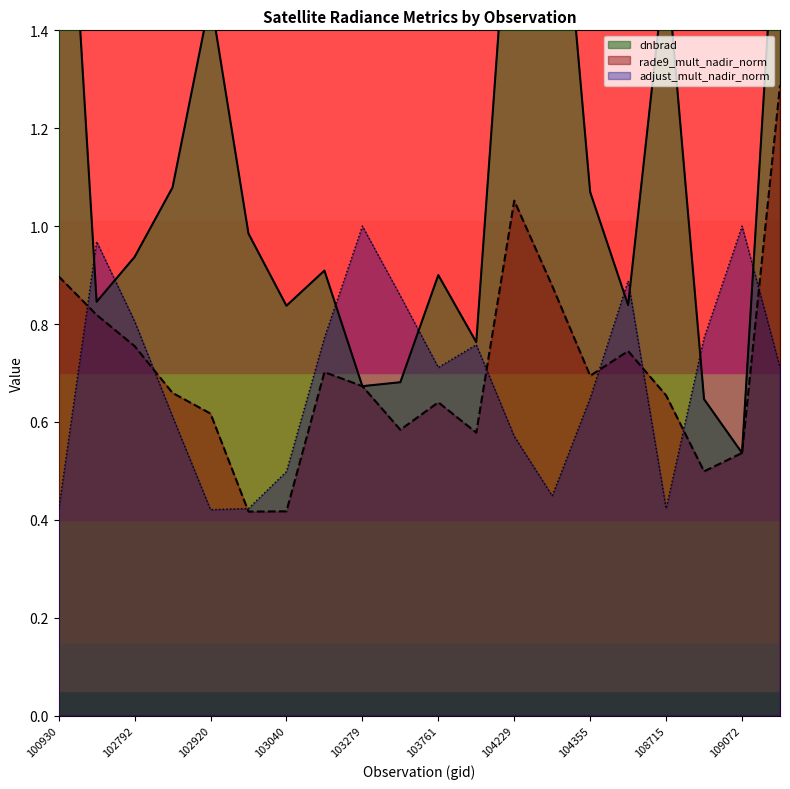

How many times do adjust_mult_nadir_norm and rade9_mult_nadir_norm cross each other?

8